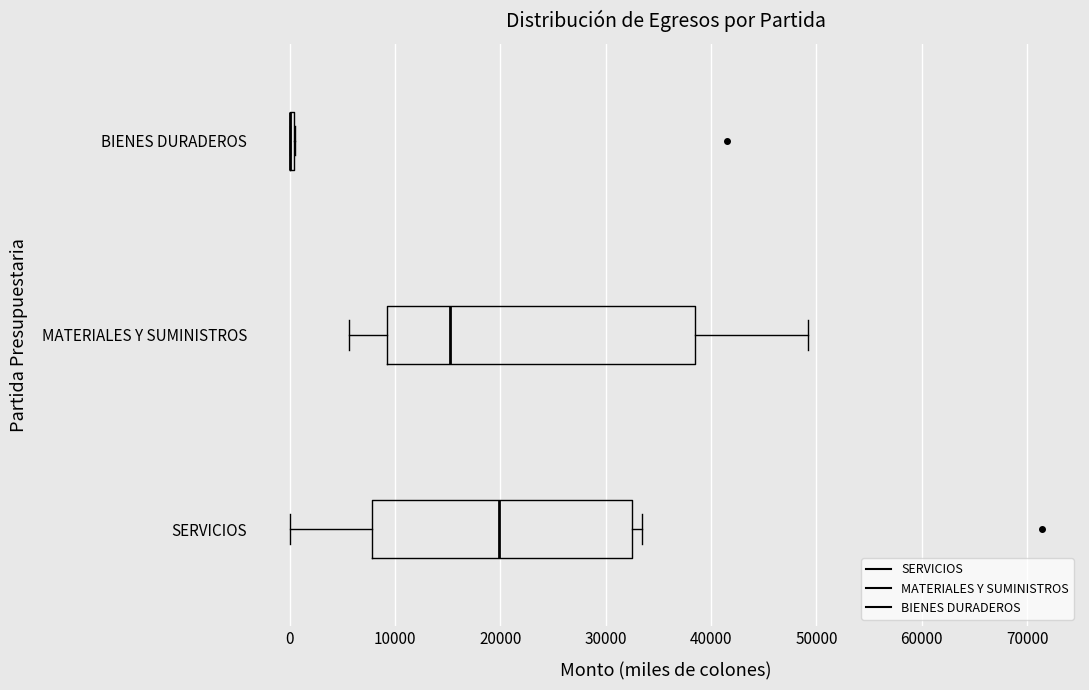

Comparing the boxes themselves (not the whiskers), which one is the widest?

MATERIALES Y SUMINISTROS